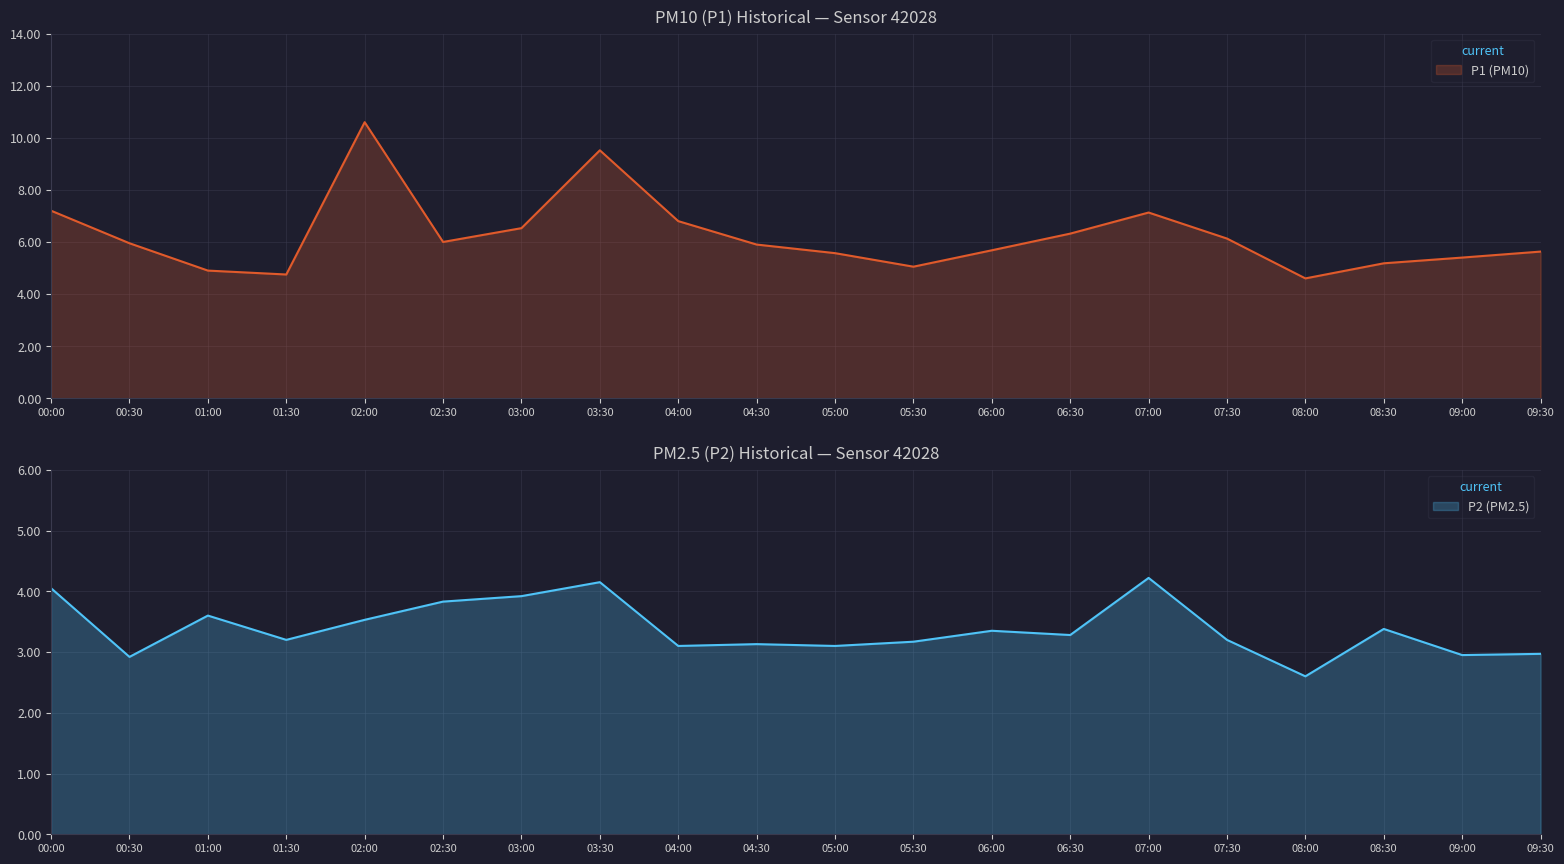

How many interior local valleys does the P1 (PM10) series have?

4